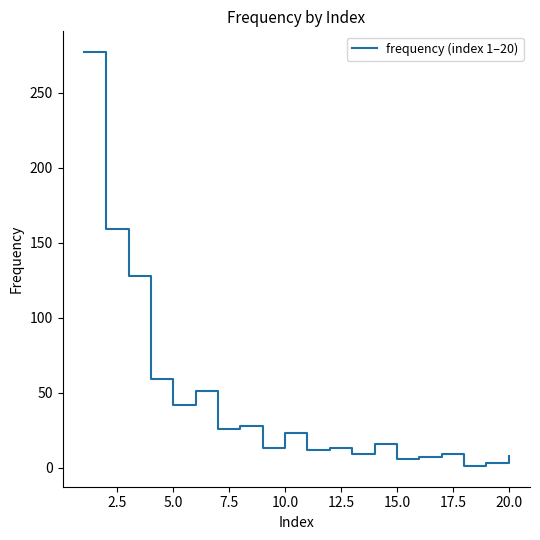

What is the maximum value shown in the chart?

277